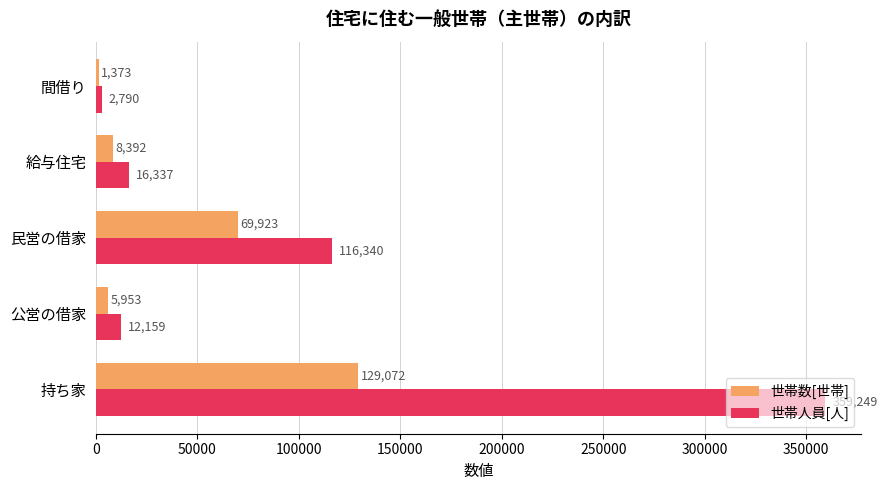

Rank the series by their average value, from lowest to highest.

世帯数[世帯], 世帯人員[人]